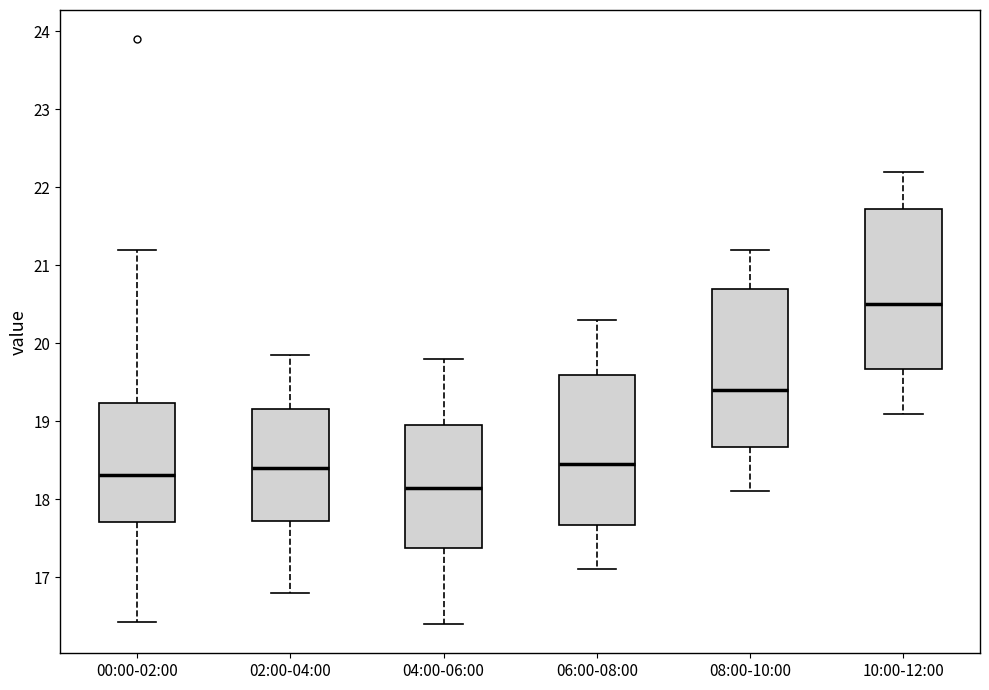

Reading left to right, read every box against the y-axis: the position of its median line, the range the box covers, and the ends of its whiskers. The values are not printed on the chart, so give them approximately, as read against the axis.

00:00-02:00: median 18.3, box 17.7 to 19.2, whiskers 16.4 to 21.2
02:00-04:00: median 18.4, box 17.7 to 19.2, whiskers 16.8 to 19.9
04:00-06:00: median 18.2, box 17.4 to 19.0, whiskers 16.4 to 19.8
06:00-08:00: median 18.5, box 17.7 to 19.6, whiskers 17.1 to 20.3
08:00-10:00: median 19.4, box 18.7 to 20.7, whiskers 18.1 to 21.2
10:00-12:00: median 20.5, box 19.7 to 21.7, whiskers 19.1 to 22.2